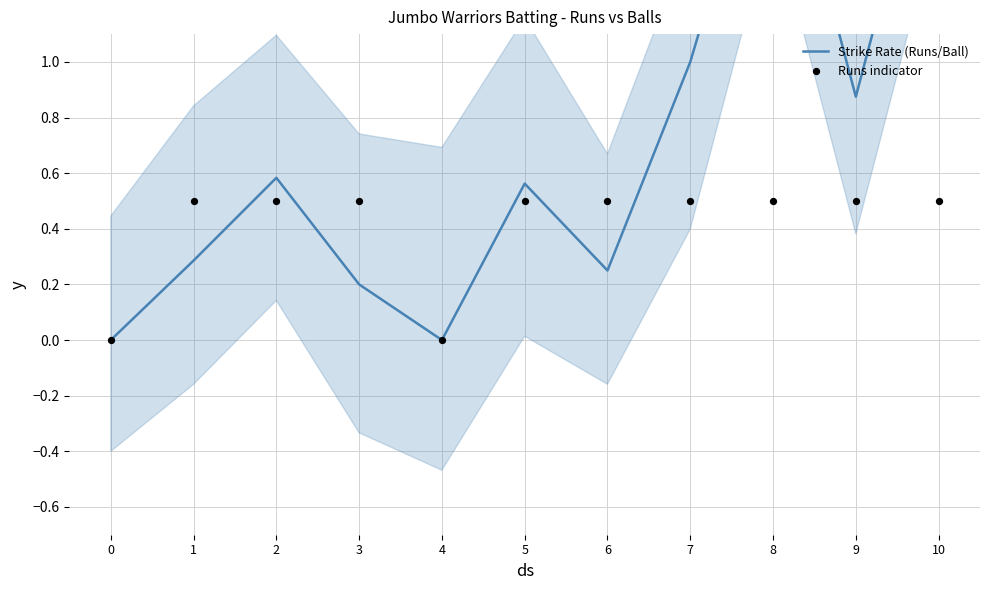

Which series contains the lowest Y value?

Strike Rate (Runs/Ball)